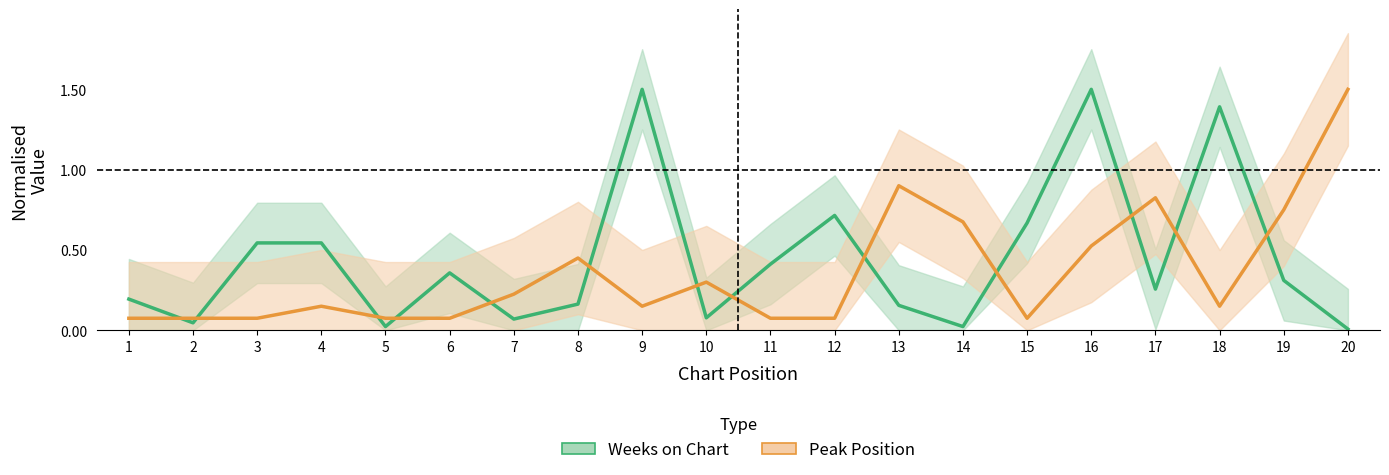

Reading left to right, extract all data points from this chart.

Weeks on Chart: 1=0.2	2=0.0	3=0.5	4=0.5	5=0.0	6=0.4	7=0.1	8=0.2	9=1.5	10=0.1	11=0.4	12=0.7	13=0.2	14=0.0	15=0.7	16=1.5	17=0.3	18=1.4	19=0.3	20=0.0
Peak Position: 1=0.1	2=0.1	3=0.1	4=0.2	5=0.1	6=0.1	7=0.2	8=0.4	9=0.2	10=0.3	11=0.1	12=0.1	13=0.9	14=0.7	15=0.1	16=0.5	17=0.8	18=0.2	19=0.8	20=1.5